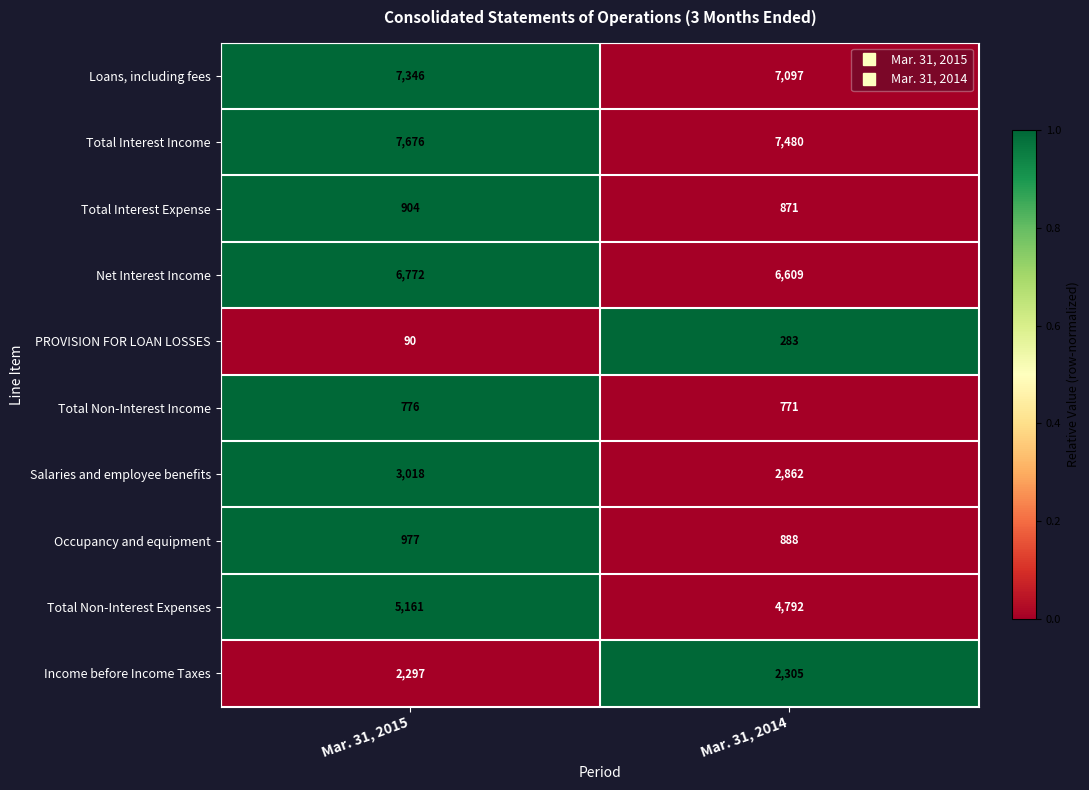

Between Mar. 31, 2015 and Mar. 31, 2014, which series saw the biggest shift?

Total Non-Interest Expenses